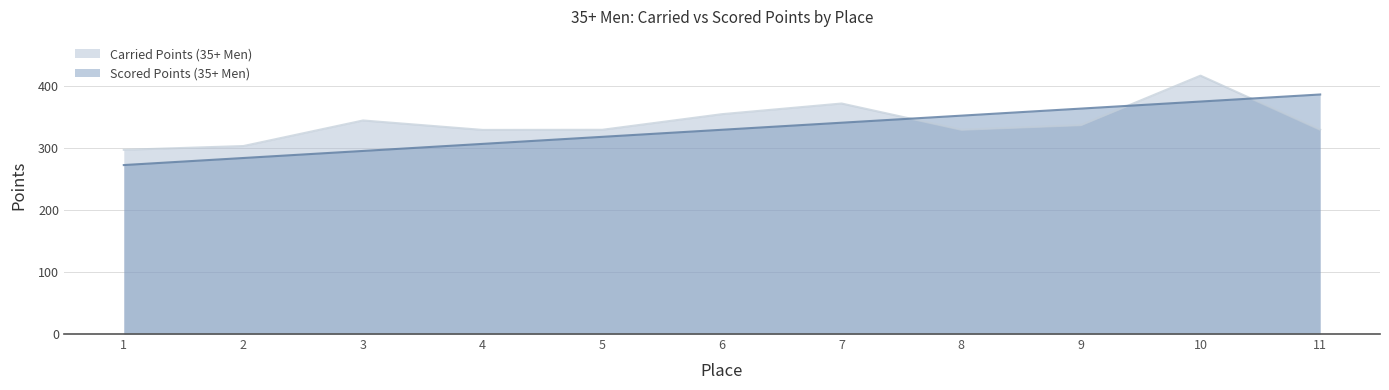

Reading left to right, extract all data points from this chart.

Carried Points (35+ Men): 297.6	303.7	345.0	329.8	330.0	355.2	372.4	330.0	337.5	417.4	330.0
Scored Points (35+ Men): 273.0	284.4	295.8	307.2	318.6	330.0	341.4	352.8	364.2	375.6	387.0